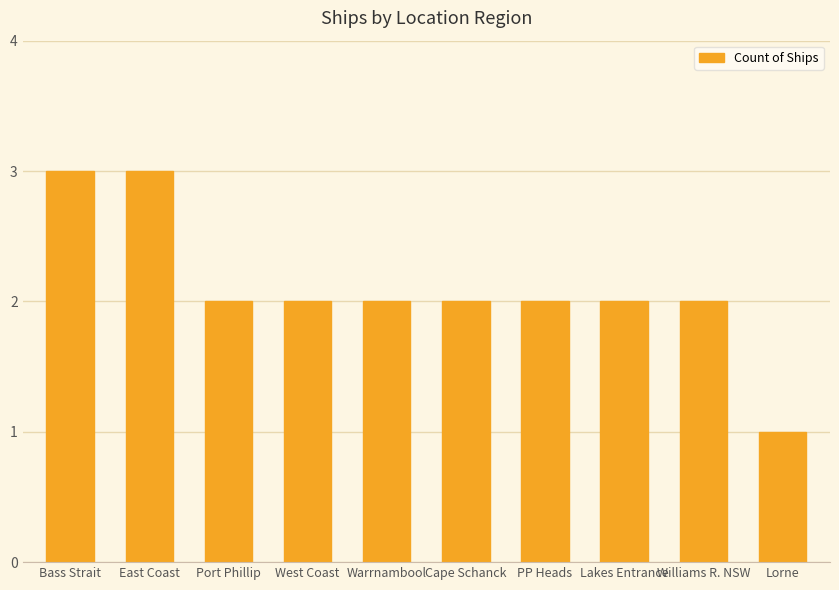

How many values are between 2 and 3?

9